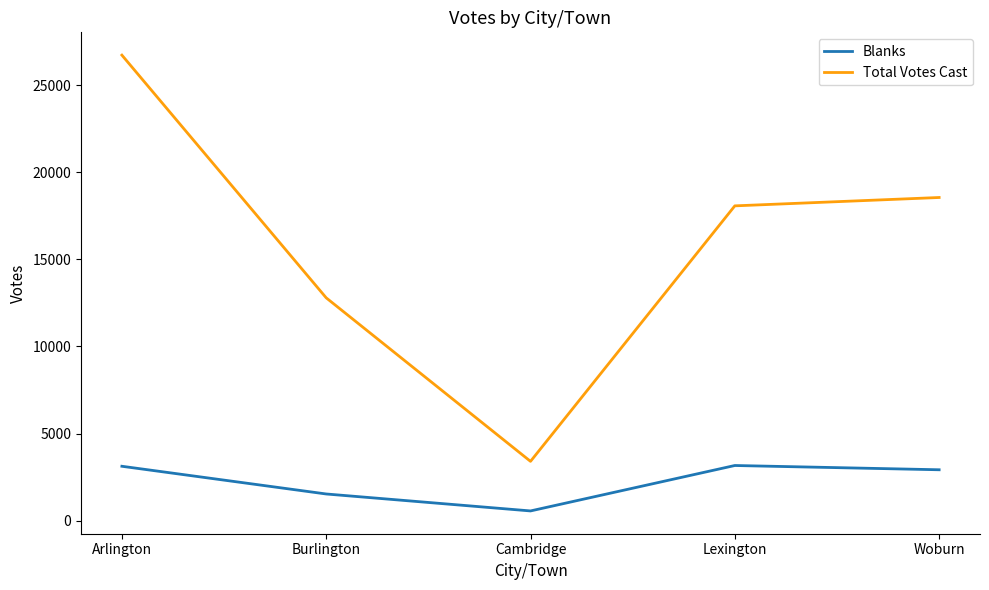

What is the greatest value displayed?

26724